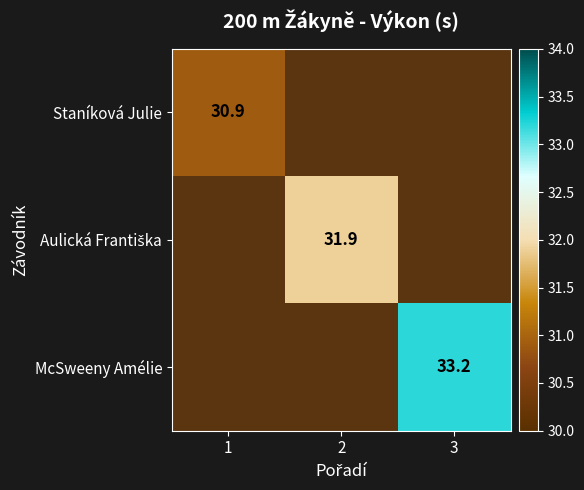

The value of McSweeny Amélie at 3 is 33.2. True or false?

True